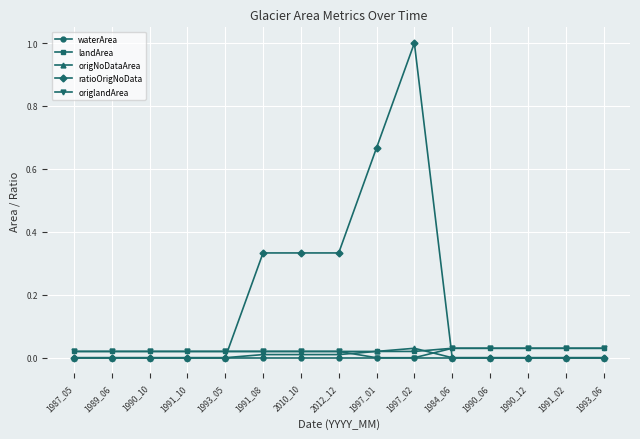

What is the label of the 12th point from the left?

1990_06